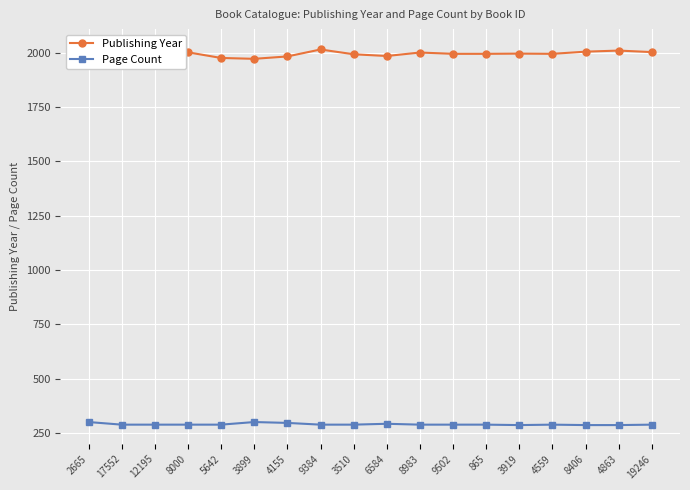

Which series has the largest total across all categories?

Publishing Year